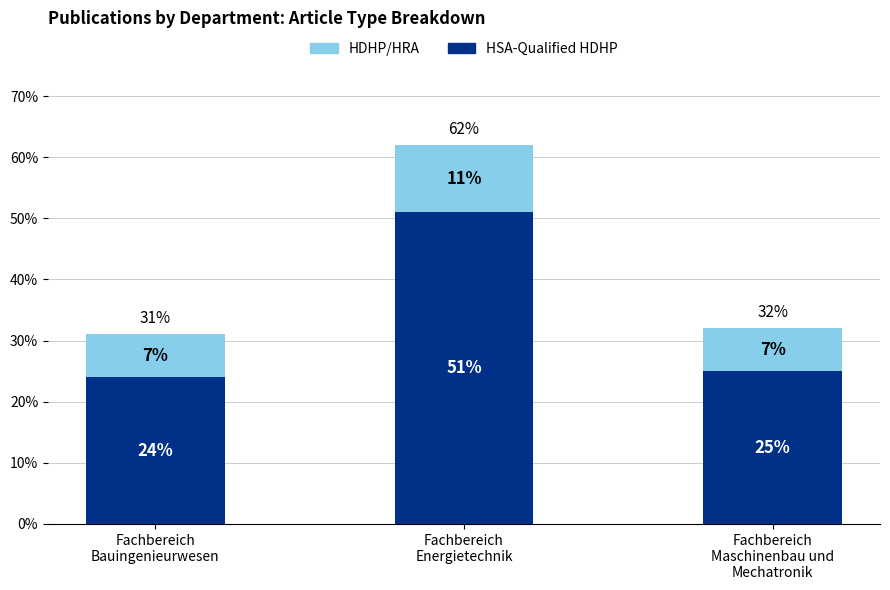

Reading left to right, list the values for the HSA-Qualified HDHP series.

24	51	25